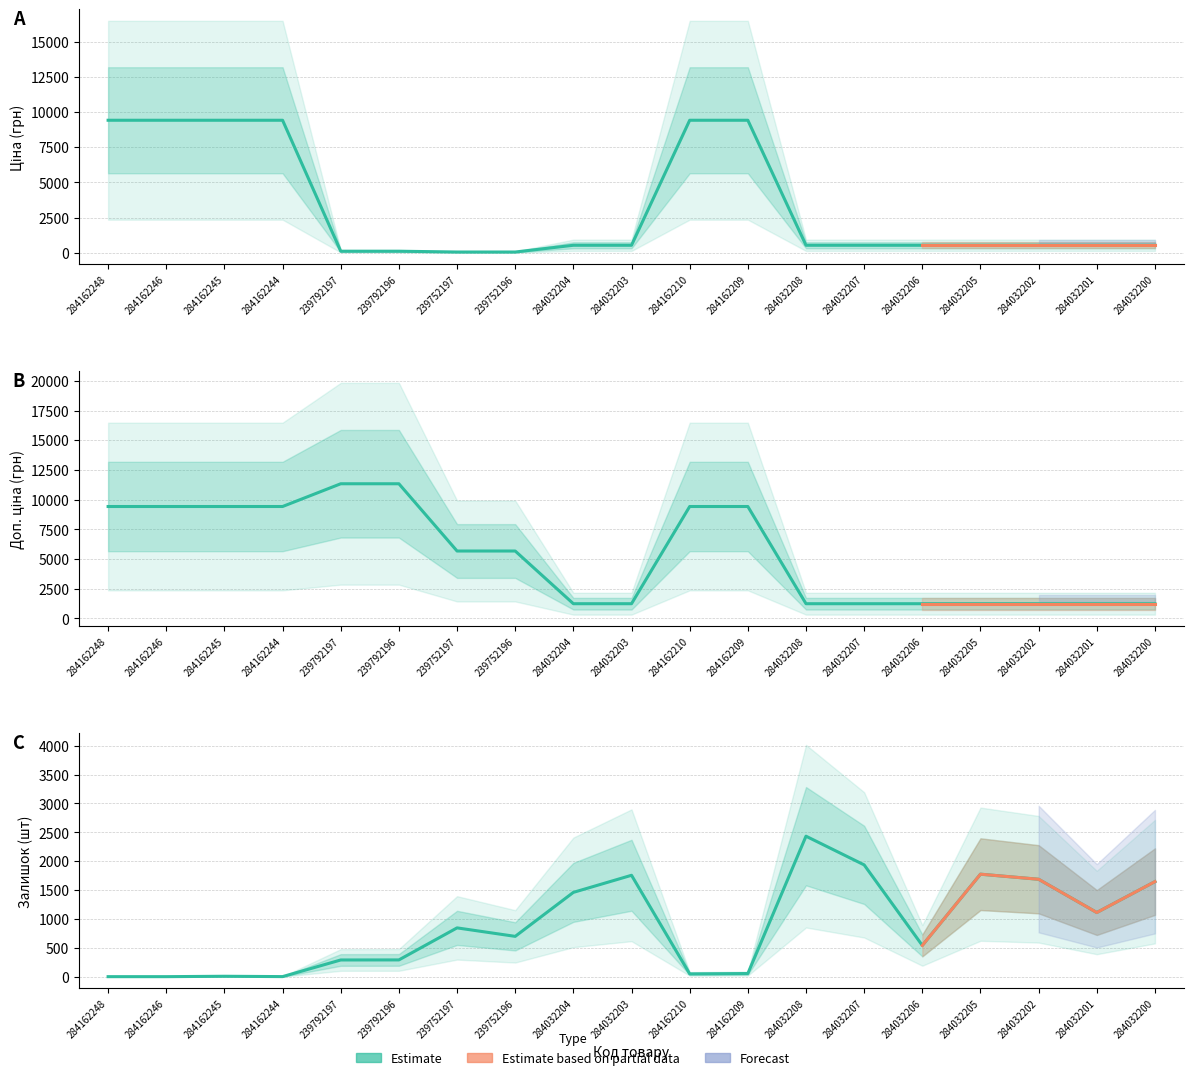

True or false: Залишок has a value of 1775.0 at 284032205.

True